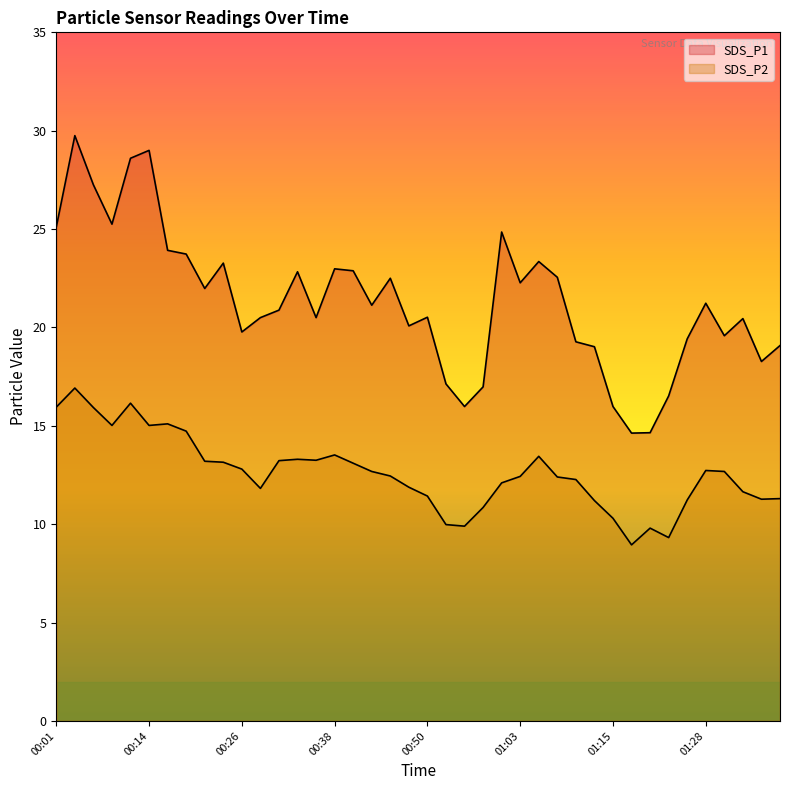

How many data points does each series have?

40